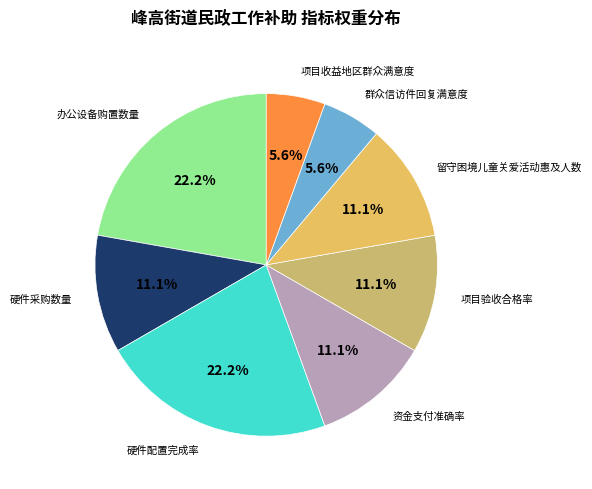

What is the ratio of the value at 硬件采购数量 to the value at 办公设备购置数量?

0.5